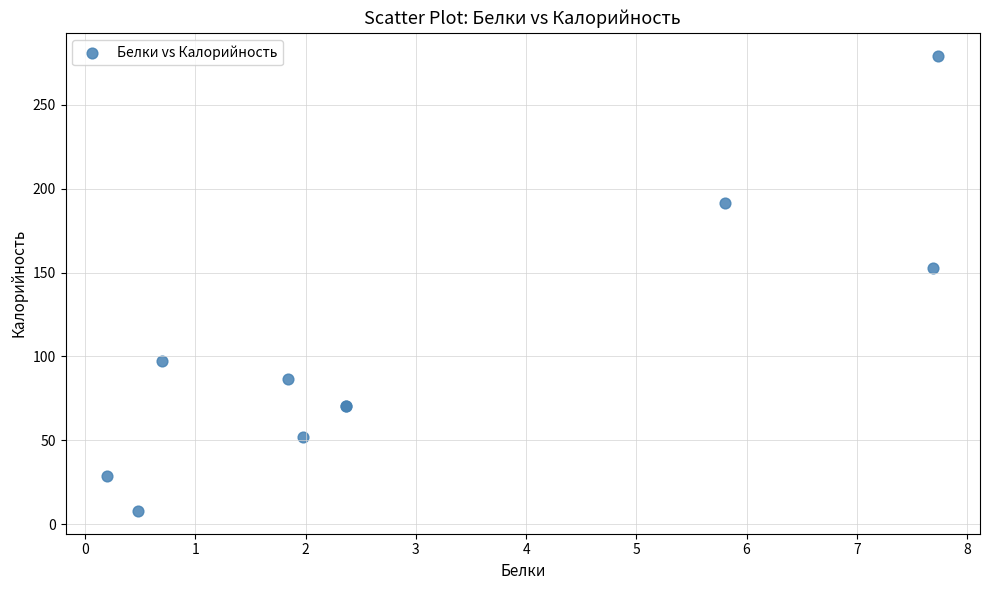

What Y value in the scatter plot is closest to 143?

152.9